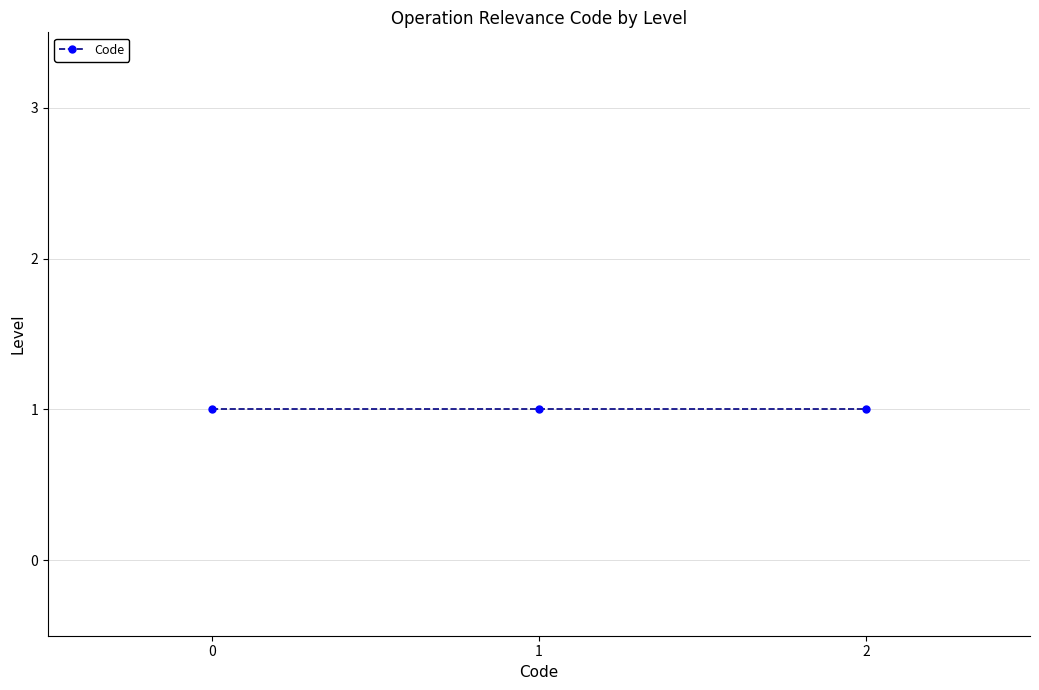

Does the chart display data point markers on the line(s)?

Yes